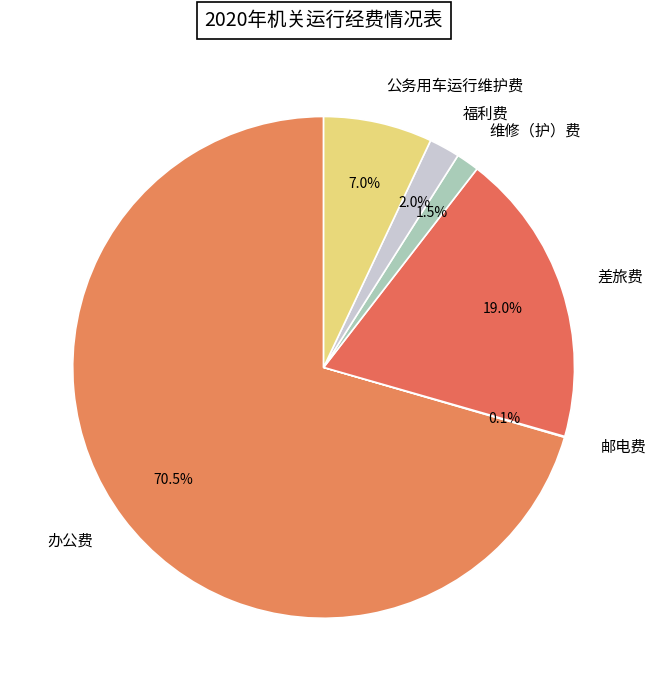

Is 办公费 the majority of the pie?

Yes